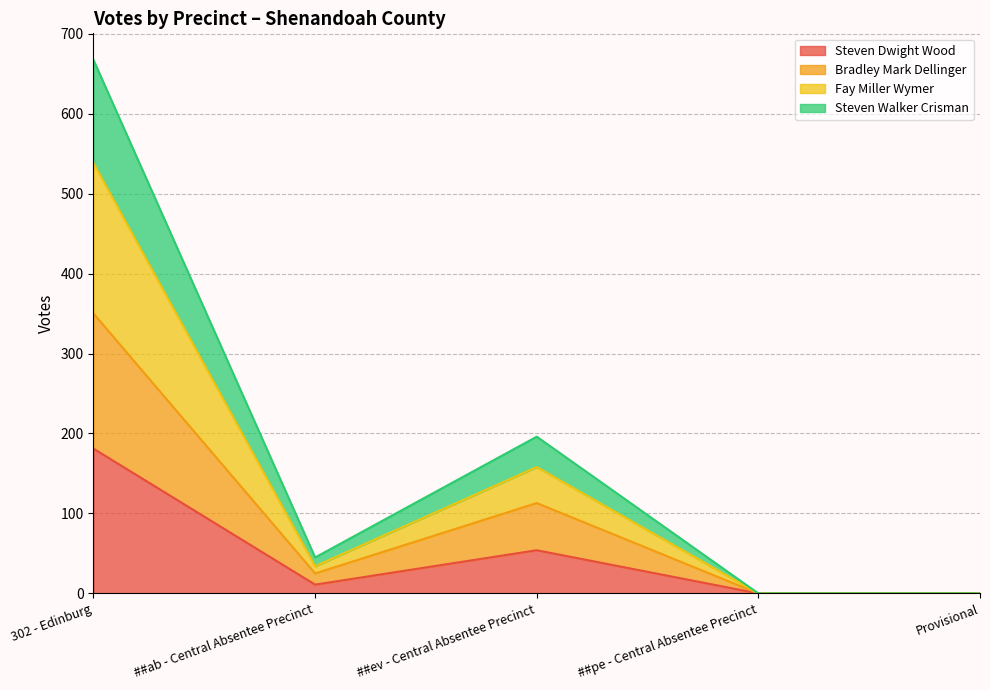

How many lines are shown in the chart?

4